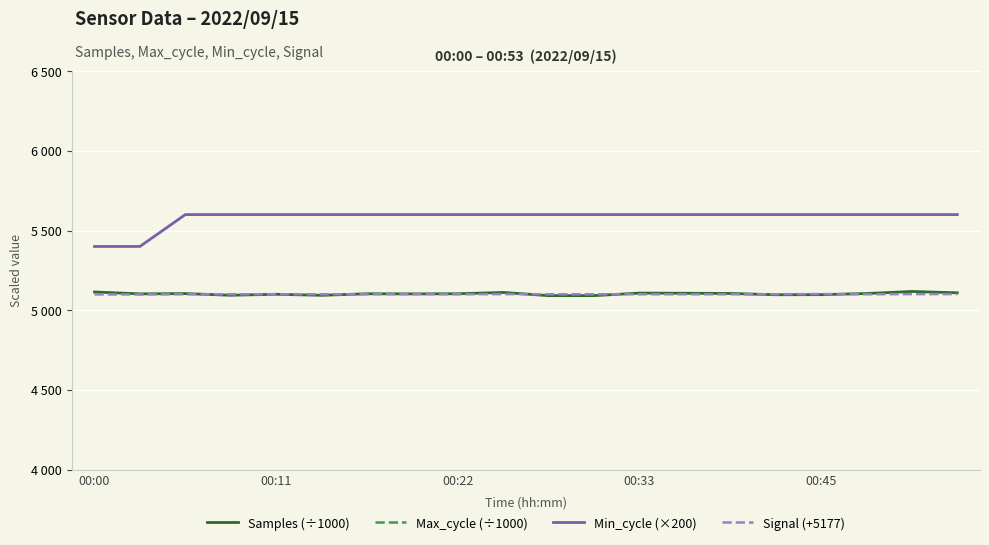

The value of Max_cycle (÷1000) at 18 is 26.3. True or false?

False